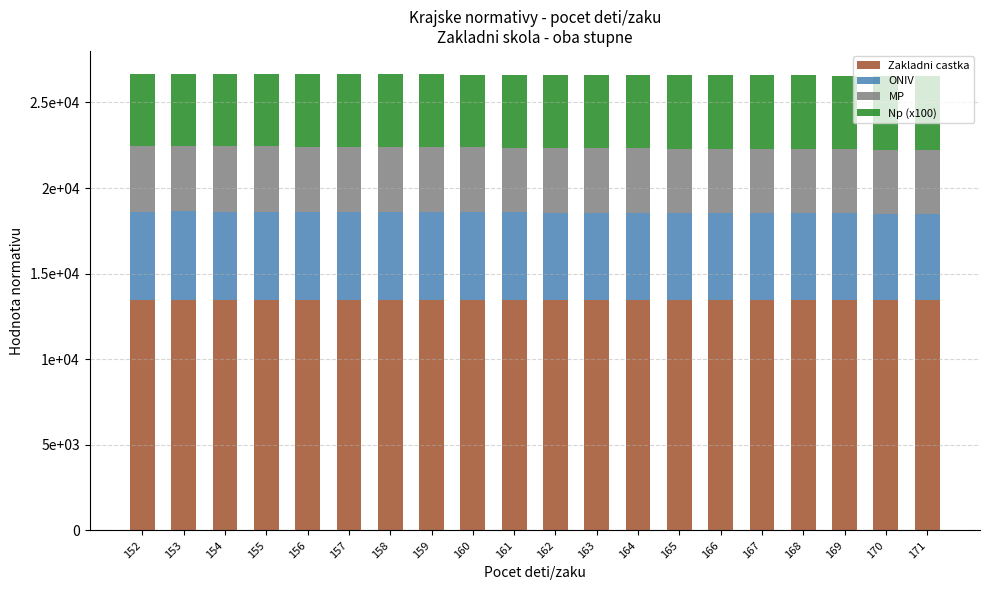

Does the chart contain any negative values?

No